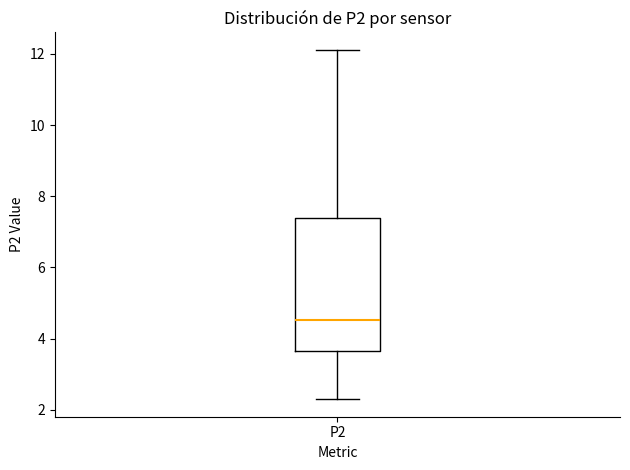

Transcribe this box plot: give where the median line is, the range the box spans, and where the two whiskers end, as read against the y-axis. The values are not printed on the chart, so give them approximately, as read against the axis.

median 4.6, box 3.6 to 7.4, whiskers 2.4 to 12.2